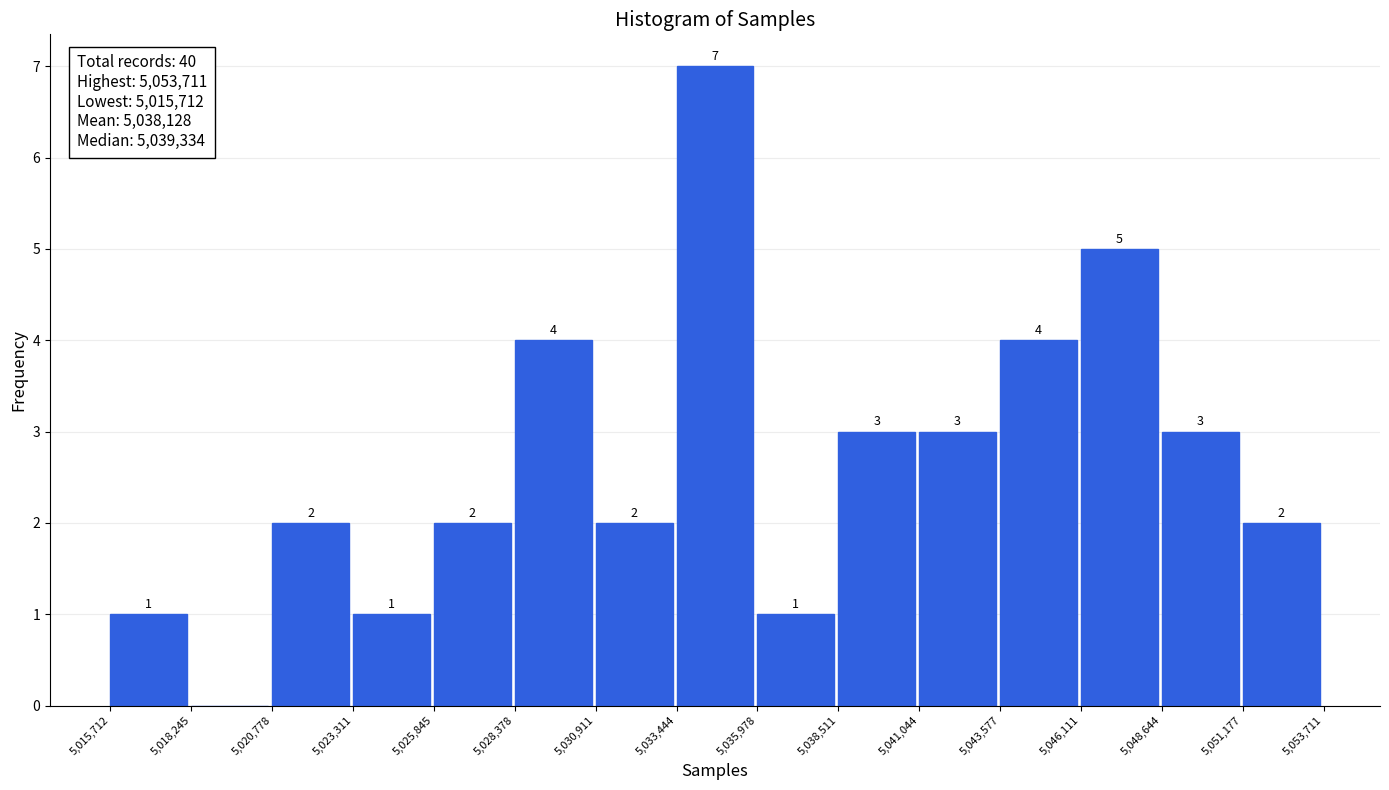

Which range on the x-axis has the tallest bar?

5,033,444 to 5,035,978